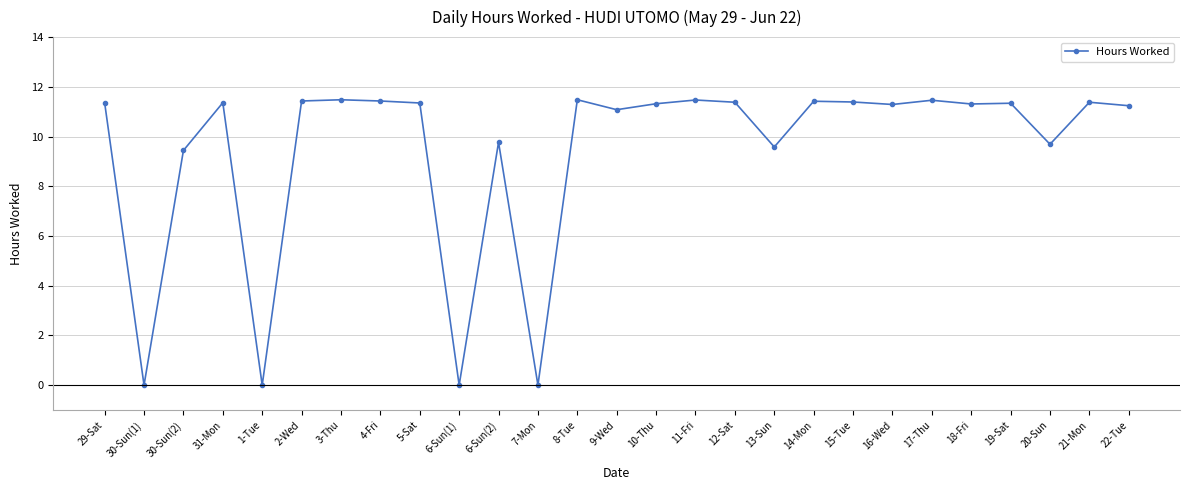

What is the maximum value shown in the chart?

11.5